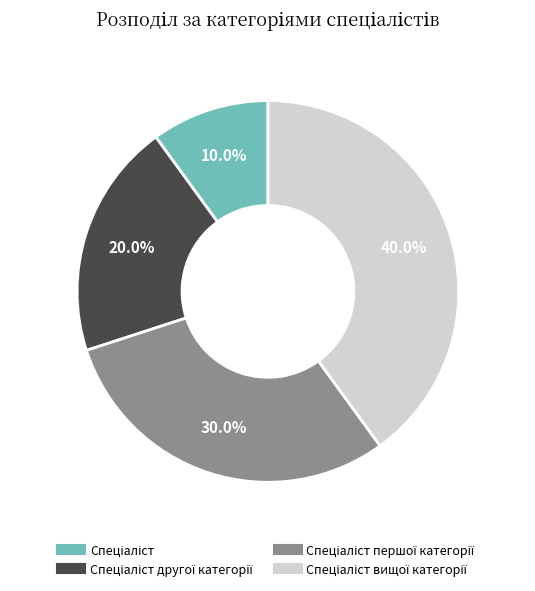

Is there a majority slice in this chart?

No